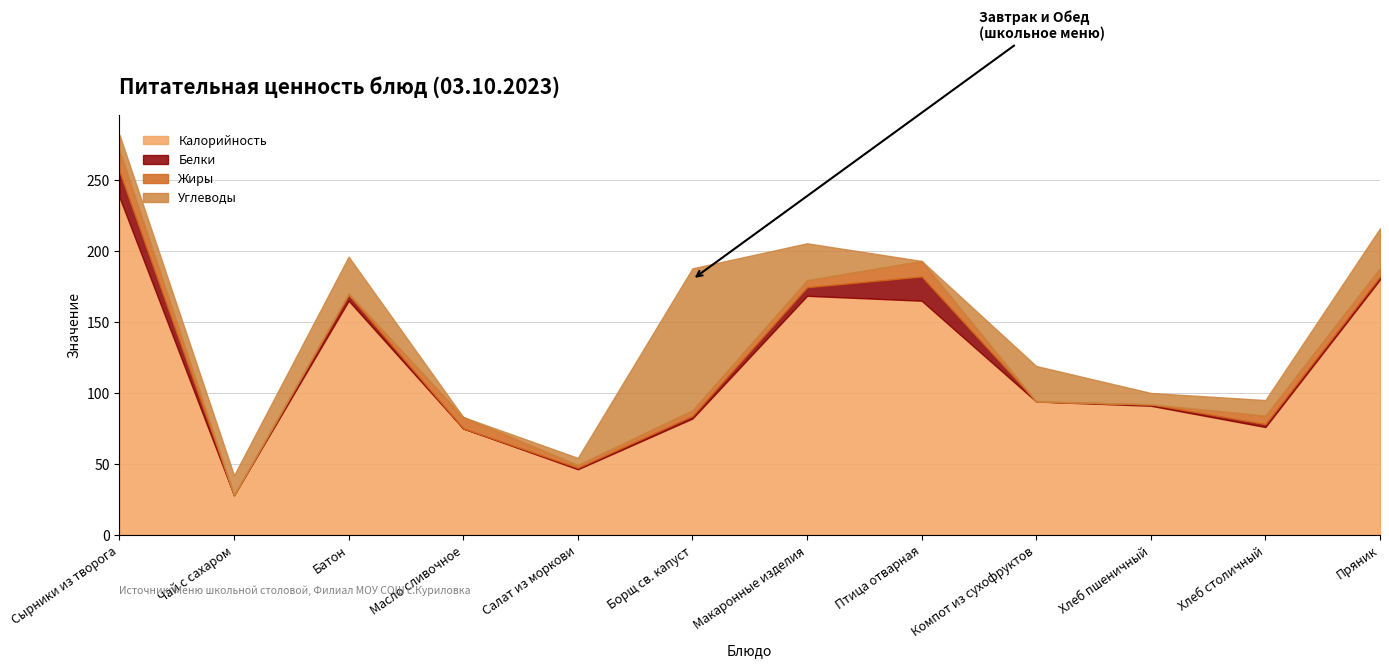

Where does the Углеводы series first go above 14?

Батон